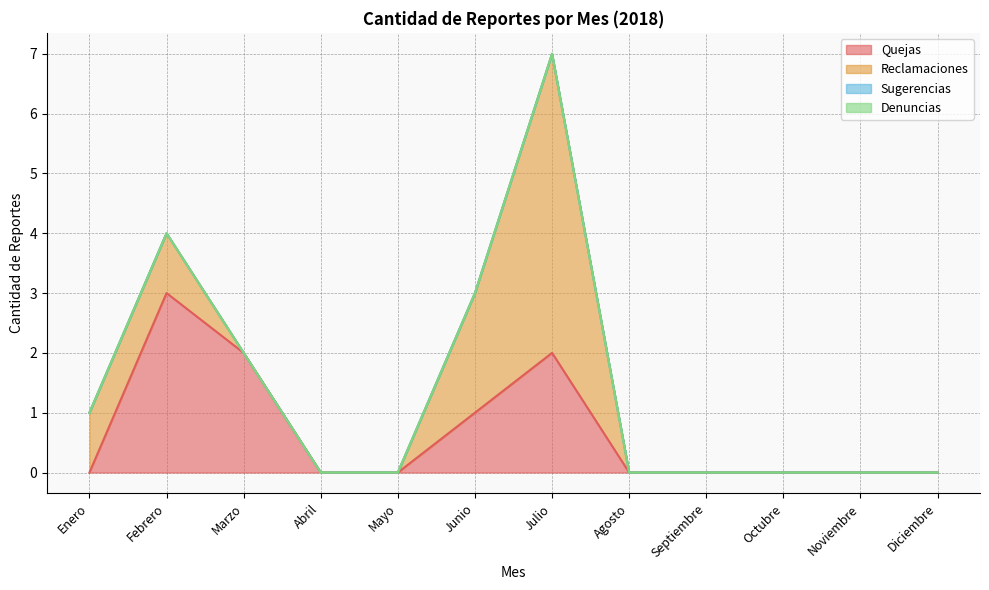

What is the difference between the highest and lowest values at Marzo?

2